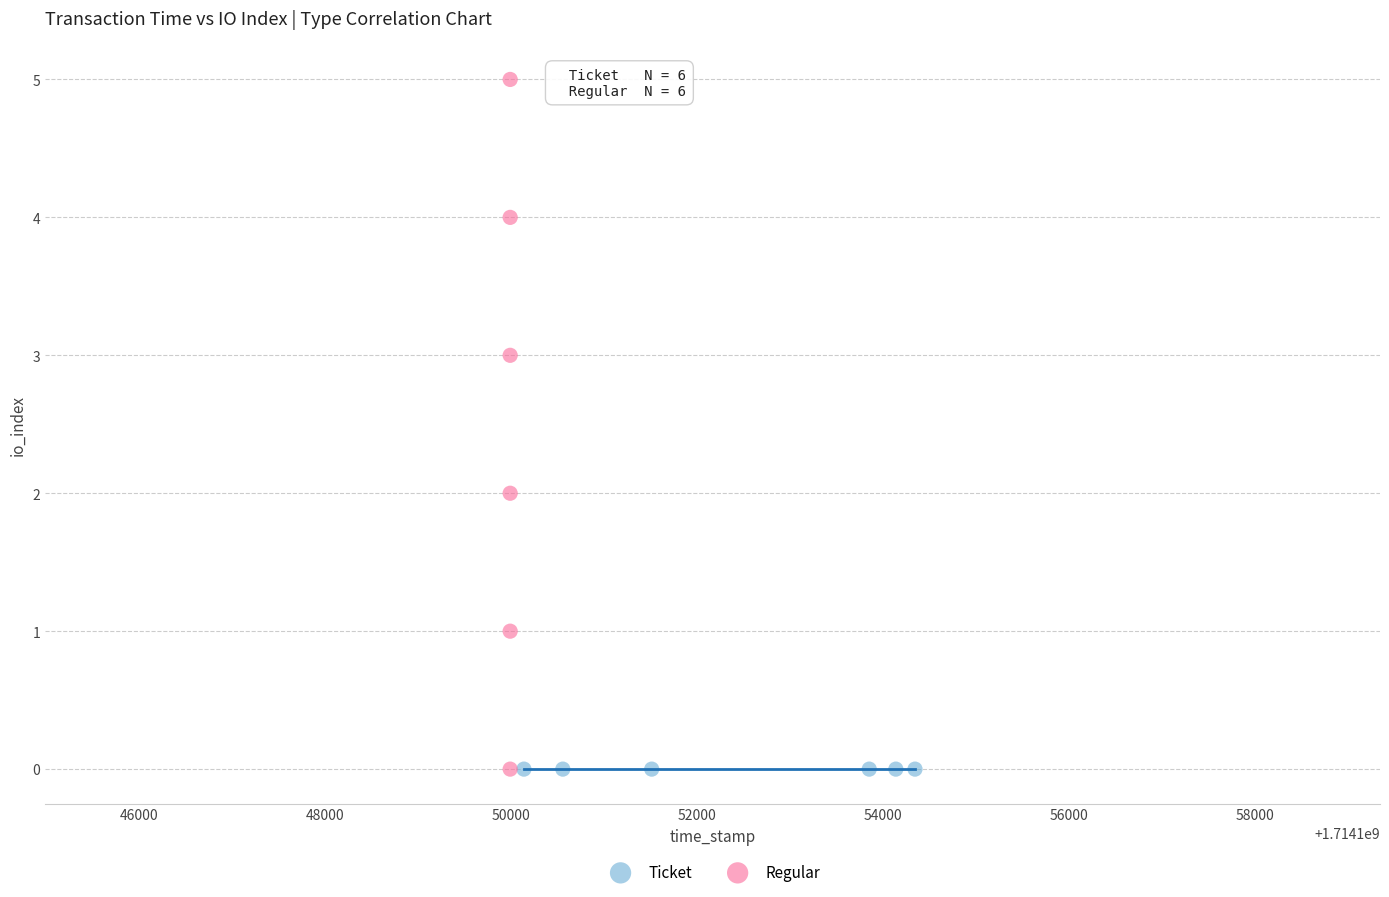

Which series reaches the maximum Y coordinate?

Regular